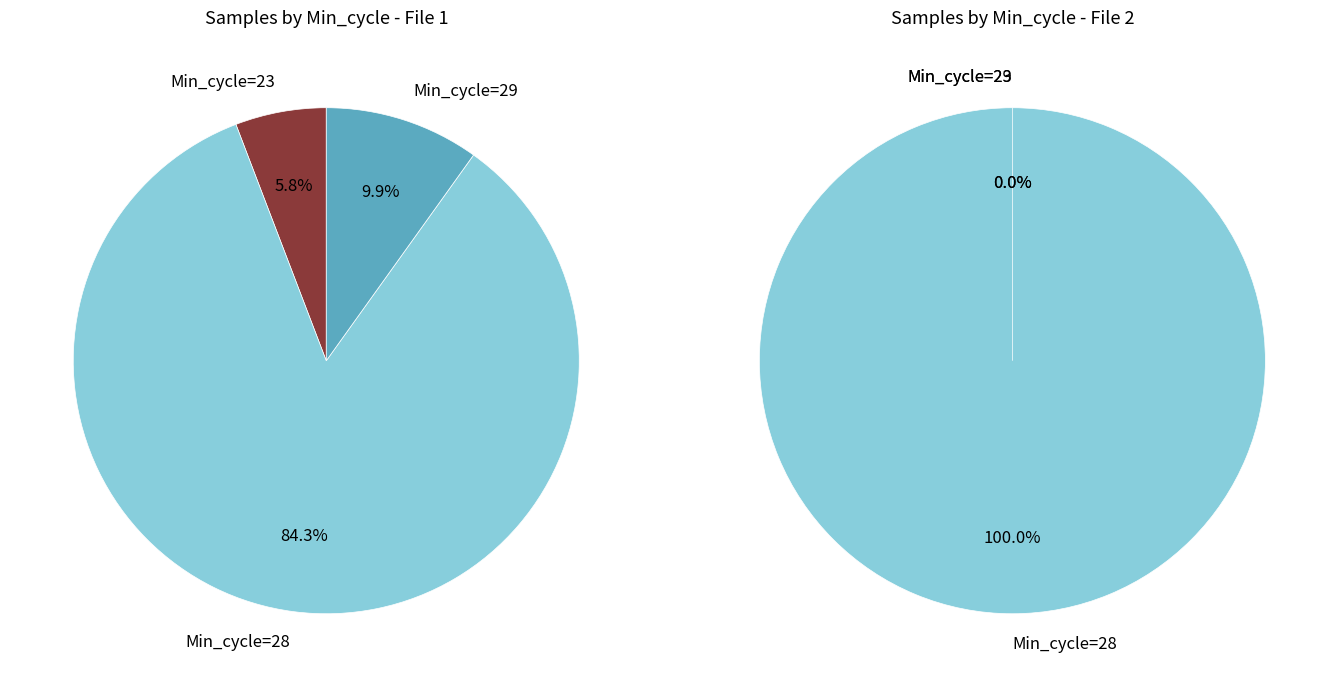

Does 32 account for over 50% of the chart?

No